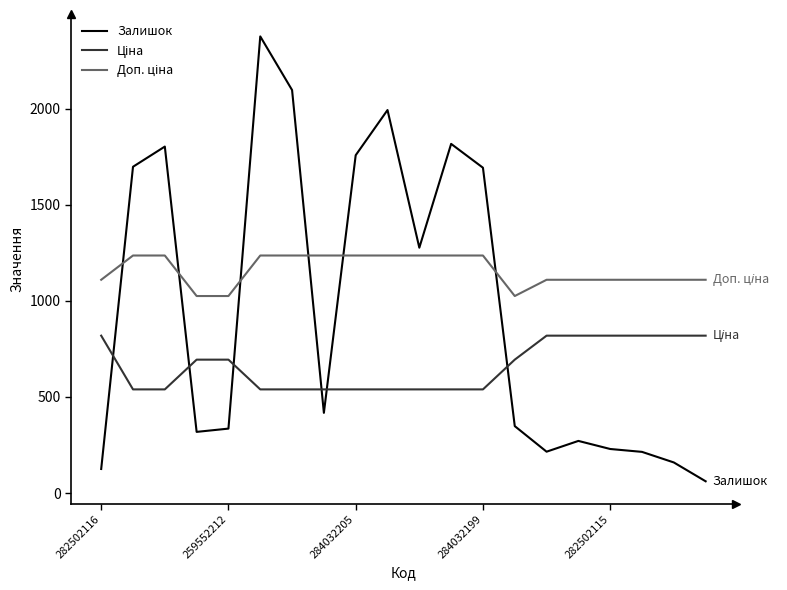

What is the lowest value of the Залишок series?

61.0